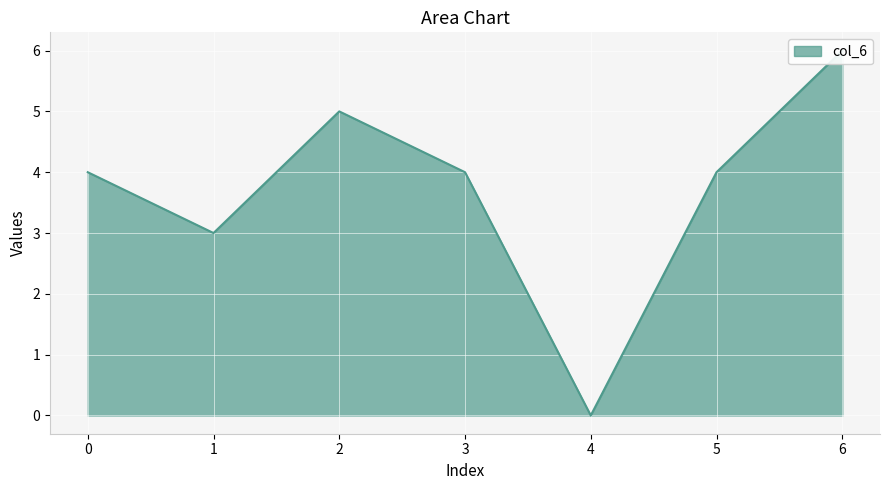

Approximately how many times larger is the value at 6 compared to 1?

2.0